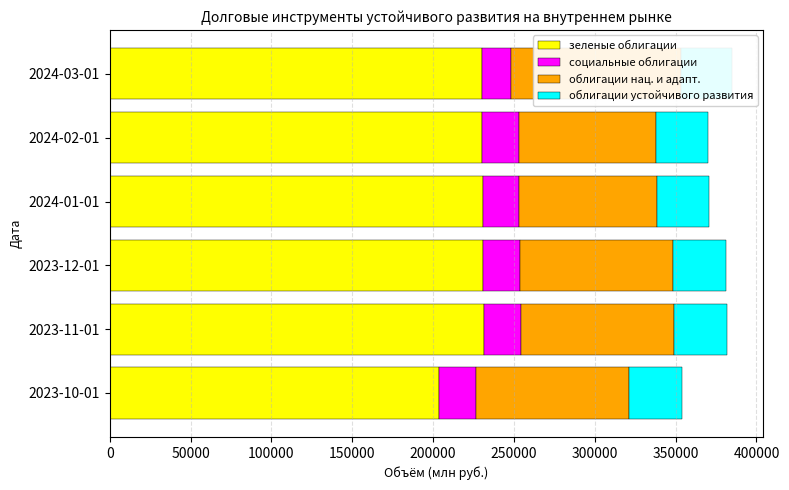

Which series has the widest spread of values?

зеленые облигации